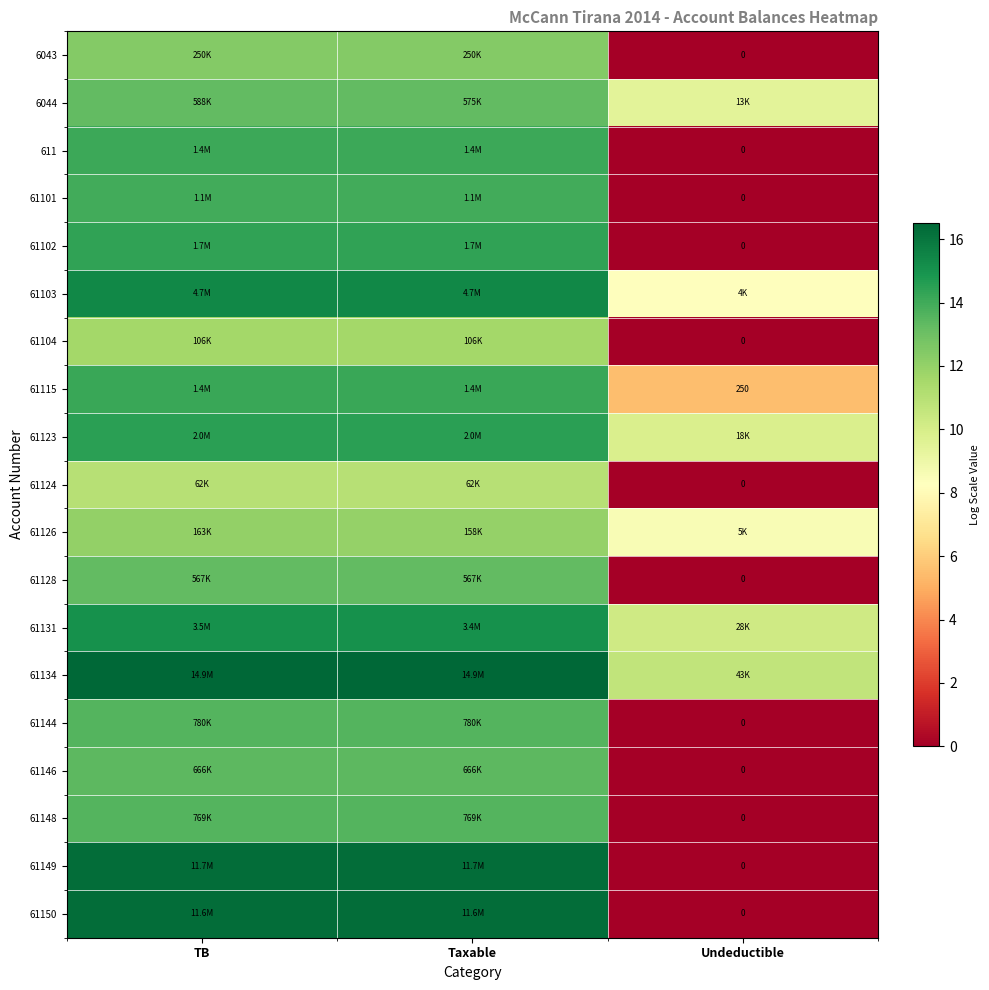

At which category does the chart reach its peak across all series?

TB